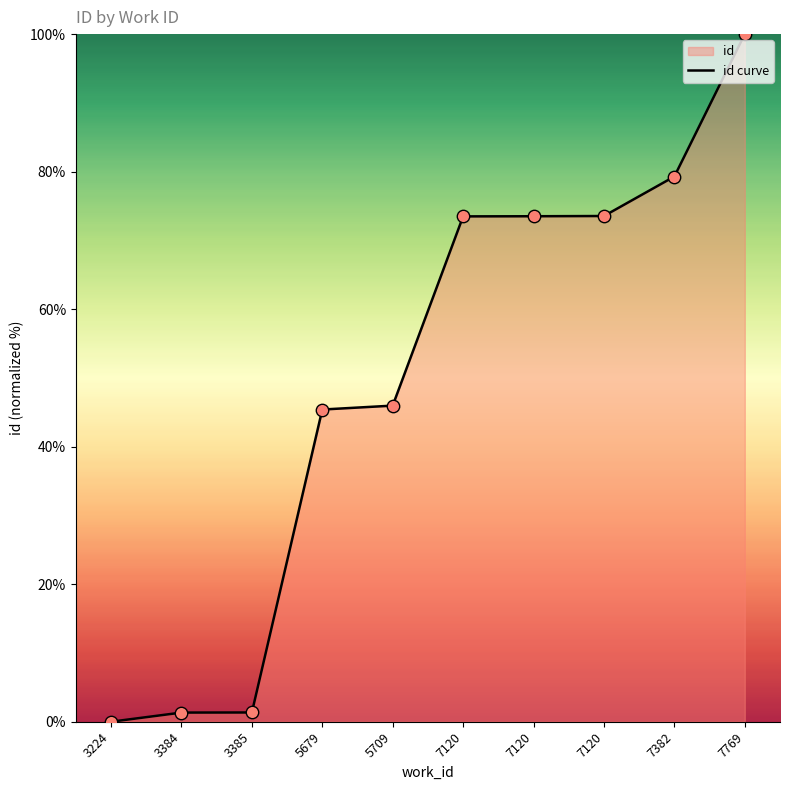

Approximately how many times larger is the value at 7120 compared to 3384?

55.2